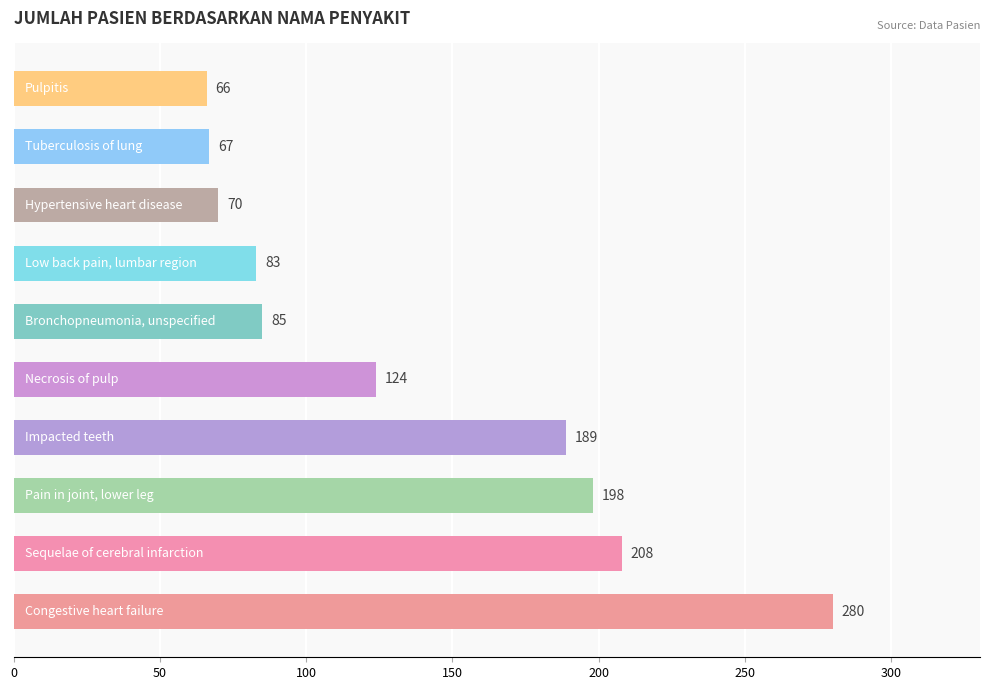

How many series are shown in this chart?

1